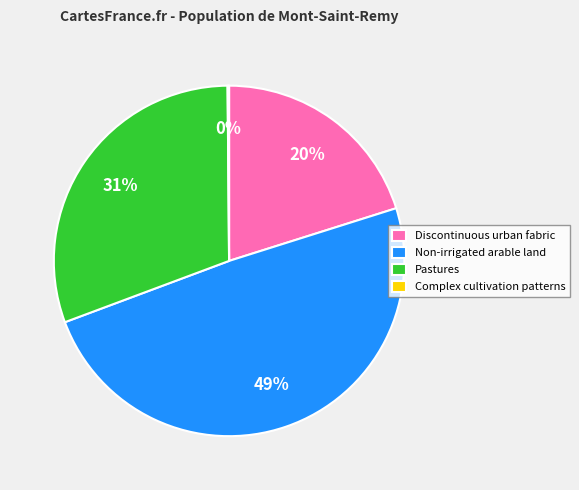

Between Discontinuous urban fabric and Non-irrigated arable land, which is larger?

Non-irrigated arable land